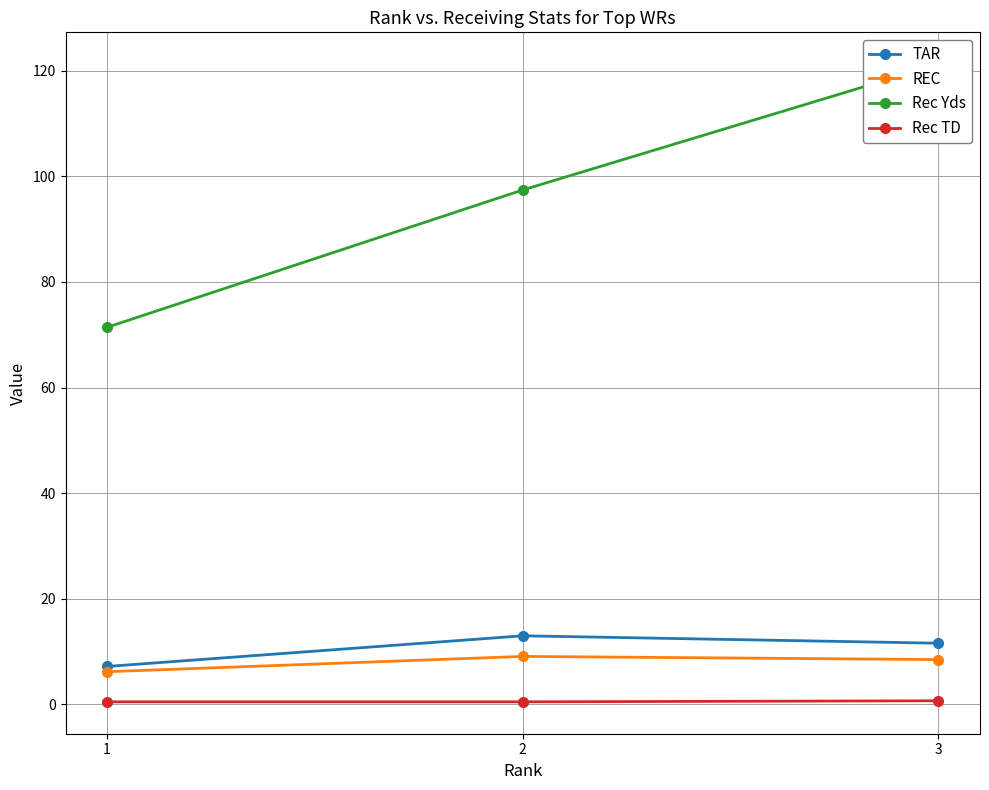

What is the lowest value of the Rec Yds series?

71.4